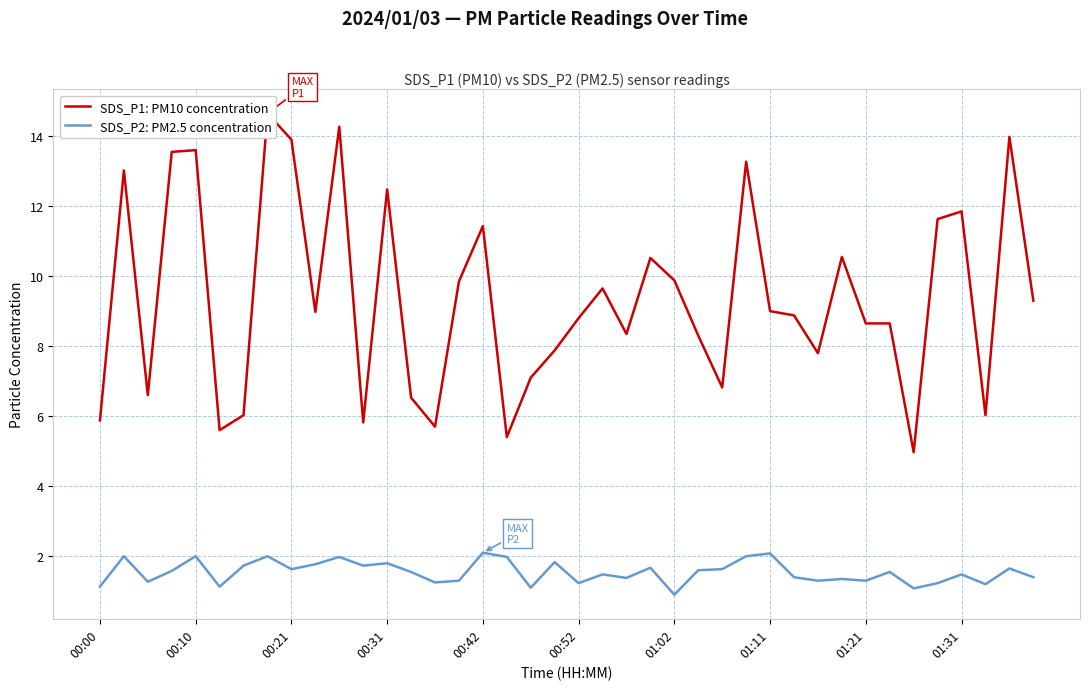

Reading right to left, list all the values displayed in this chart.

SDS_P1: PM10 concentration: 9.3	14.0	6.0	11.8	11.6	5.0	8.7	8.7	10.6	7.8	8.9	9.0	13.3	6.8	8.3	9.9	10.5	8.3	9.7	8.8	7.9	7.1	5.4	11.4	9.8	5.7	6.5	12.5	5.8	14.3	9.0	13.9	14.7	6.0	5.6	13.6	13.6	6.6	13.0	5.9
SDS_P2: PM2.5 concentration: 1.4	1.6	1.2	1.5	1.2	1.1	1.6	1.3	1.4	1.3	1.4	2.1	2.0	1.6	1.6	0.9	1.7	1.4	1.5	1.2	1.8	1.1	2.0	2.1	1.3	1.2	1.6	1.8	1.7	2.0	1.8	1.6	2.0	1.7	1.1	2.0	1.6	1.3	2.0	1.1